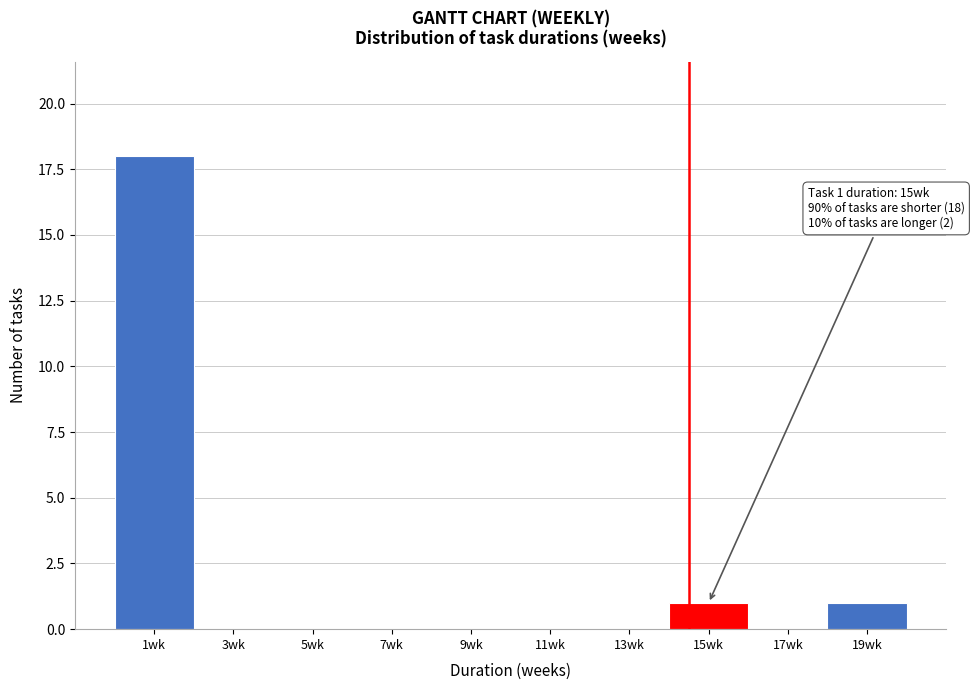

Reading left to right, extract all data points from this chart.

1wk=18	3wk=0	5wk=0	7wk=0	9wk=0	11wk=0	13wk=0	15wk=1	17wk=0	19wk=1